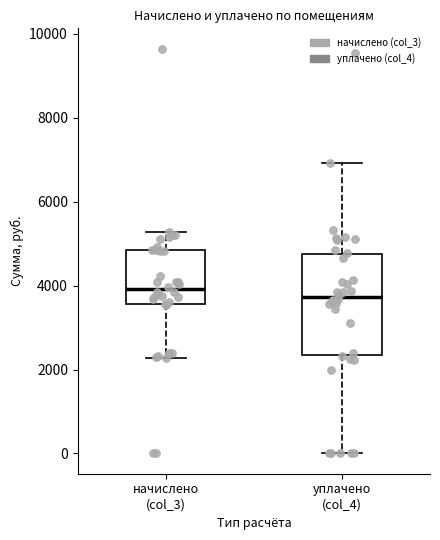

Where is the lower edge of the box for уплачено (col_4) on the y-axis? The values are not printed on the chart, so give them approximately, as read against the axis.

2400